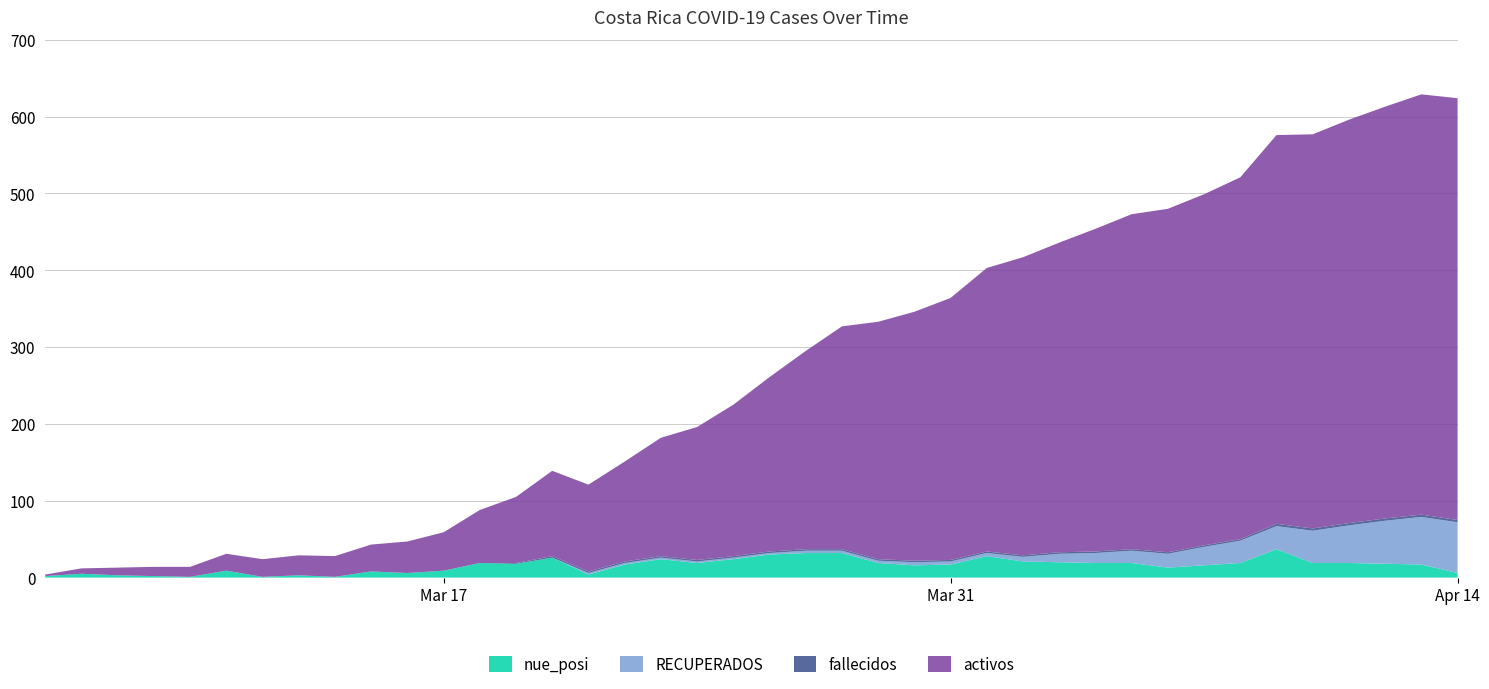

Reading left to right, extract all data points from this chart.

activos: 06/03/2020=2	07/03/2020=7	08/03/2020=10	09/03/2020=12	10/03/2020=13	11/03/2020=22	12/03/2020=23	13/03/2020=26	14/03/2020=27	15/03/2020=35	16/03/2020=41	17/03/2020=50	18/03/2020=69	19/03/2020=86	20/03/2020=111	21/03/2020=113	22/03/2020=130	23/03/2020=154	24/03/2020=173	25/03/2020=197	26/03/2020=227	27/03/2020=258	28/03/2020=290	29/03/2020=309	30/03/2020=324	31/03/2020=341	01/04/2020=369	02/04/2020=388	03/04/2020=403	04/04/2020=420	05/04/2020=436	06/04/2020=447	07/04/2020=457	08/04/2020=471	09/04/2020=506	10/04/2020=513	11/04/2020=525	12/04/2020=536	13/04/2020=547	14/04/2020=549
RECUPERADOS: 06/03/2020=0	07/03/2020=0	08/03/2020=0	09/03/2020=0	10/03/2020=0	11/03/2020=0	12/03/2020=0	13/03/2020=0	14/03/2020=0	15/03/2020=0	16/03/2020=0	17/03/2020=0	18/03/2020=0	19/03/2020=0	20/03/2020=0	21/03/2020=2	22/03/2020=2	23/03/2020=2	24/03/2020=2	25/03/2020=2	26/03/2020=2	27/03/2020=3	28/03/2020=3	29/03/2020=3	30/03/2020=4	31/03/2020=4	01/04/2020=4	02/04/2020=6	03/04/2020=11	04/04/2020=13	05/04/2020=16	06/04/2020=18	07/04/2020=24	08/04/2020=29	09/04/2020=30	10/04/2020=42	11/04/2020=49	12/04/2020=56	13/04/2020=62	14/04/2020=66
fallecidos: 06/03/2020=0	07/03/2020=0	08/03/2020=0	09/03/2020=0	10/03/2020=0	11/03/2020=0	12/03/2020=0	13/03/2020=0	14/03/2020=0	15/03/2020=0	16/03/2020=0	17/03/2020=0	18/03/2020=0	19/03/2020=1	20/03/2020=2	21/03/2020=2	22/03/2020=2	23/03/2020=2	24/03/2020=2	25/03/2020=2	26/03/2020=2	27/03/2020=2	28/03/2020=2	29/03/2020=2	30/03/2020=2	31/03/2020=2	01/04/2020=2	02/04/2020=2	03/04/2020=2	04/04/2020=2	05/04/2020=2	06/04/2020=2	07/04/2020=2	08/04/2020=2	09/04/2020=3	10/04/2020=3	11/04/2020=3	12/04/2020=3	13/04/2020=3	14/04/2020=3
nue_posi: 06/03/2020=2	07/03/2020=5	08/03/2020=3	09/03/2020=2	10/03/2020=1	11/03/2020=9	12/03/2020=1	13/03/2020=3	14/03/2020=1	15/03/2020=8	16/03/2020=6	17/03/2020=9	18/03/2020=19	19/03/2020=18	20/03/2020=26	21/03/2020=4	22/03/2020=17	23/03/2020=24	24/03/2020=19	25/03/2020=24	26/03/2020=30	27/03/2020=32	28/03/2020=32	29/03/2020=19	30/03/2020=16	31/03/2020=17	01/04/2020=28	02/04/2020=21	03/04/2020=20	04/04/2020=19	05/04/2020=19	06/04/2020=13	07/04/2020=16	08/04/2020=19	09/04/2020=37	10/04/2020=19	11/04/2020=19	12/04/2020=18	13/04/2020=17	14/04/2020=6